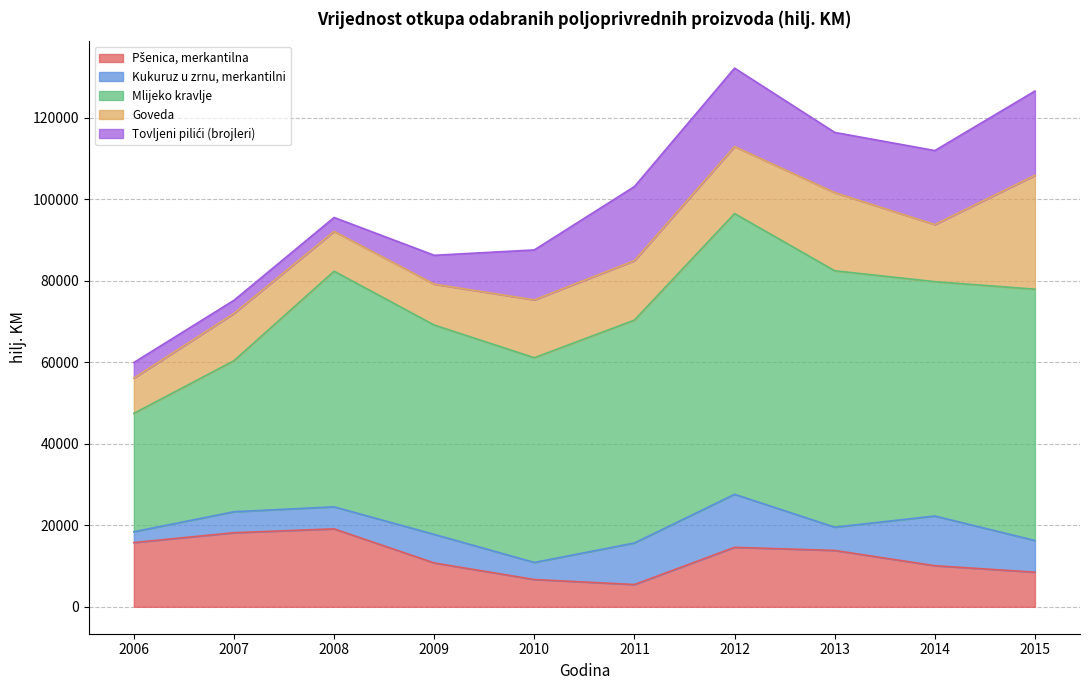

What is the minimum value for Mlijeko kravlje?

29026